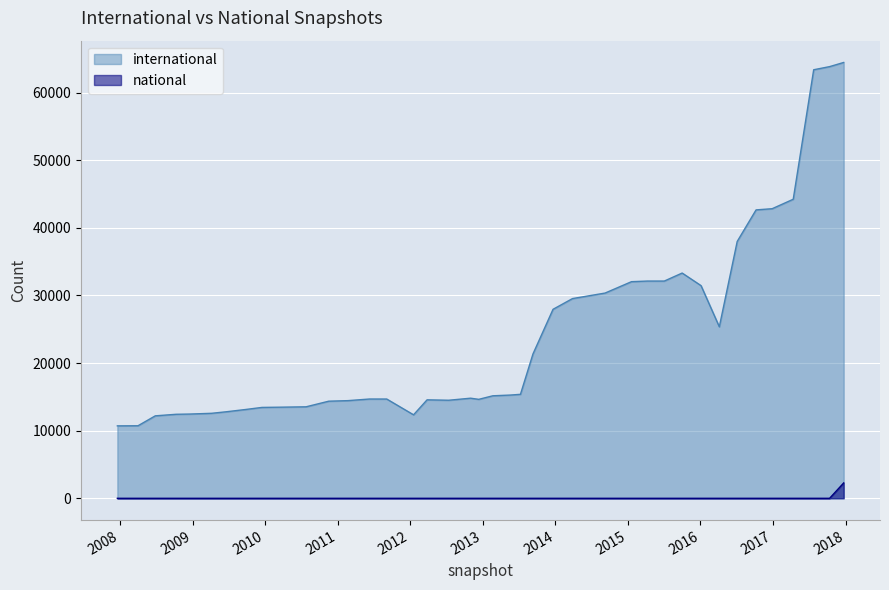

At which category is the sum across all series the highest?

2017-12-22